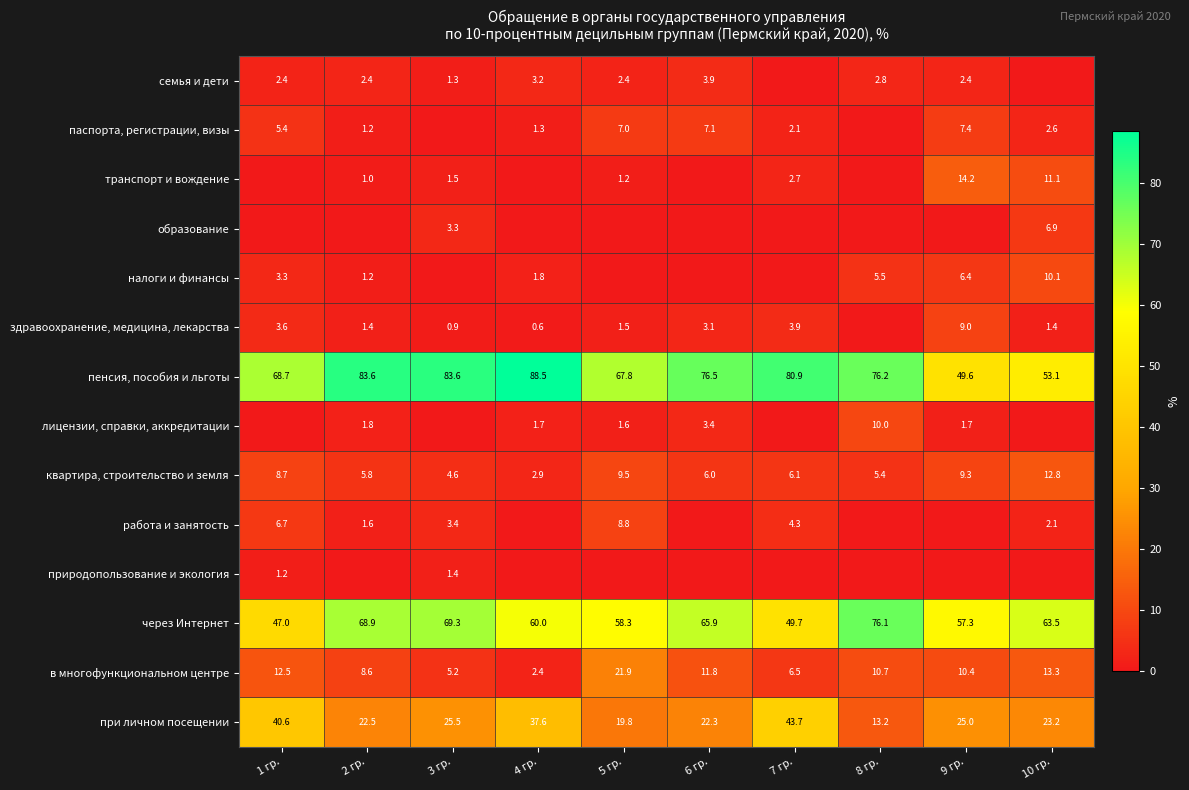

True or false: работа и занятость has a value of 8.8 at 5 гр..

True